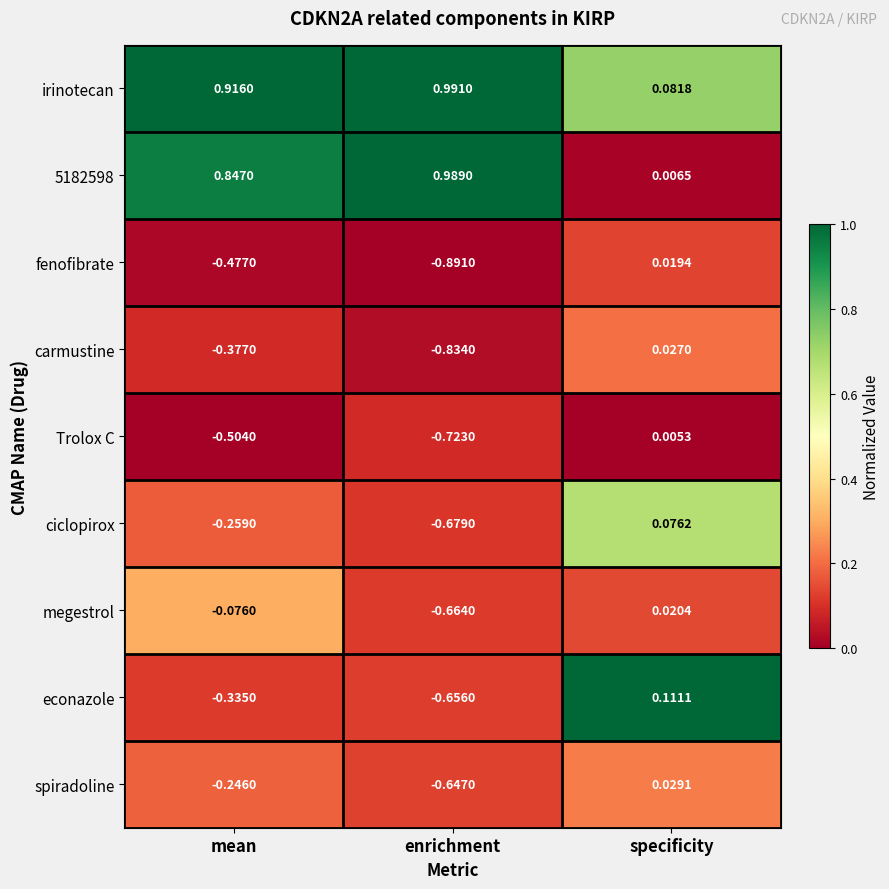

How many categories are shown in the chart?

3